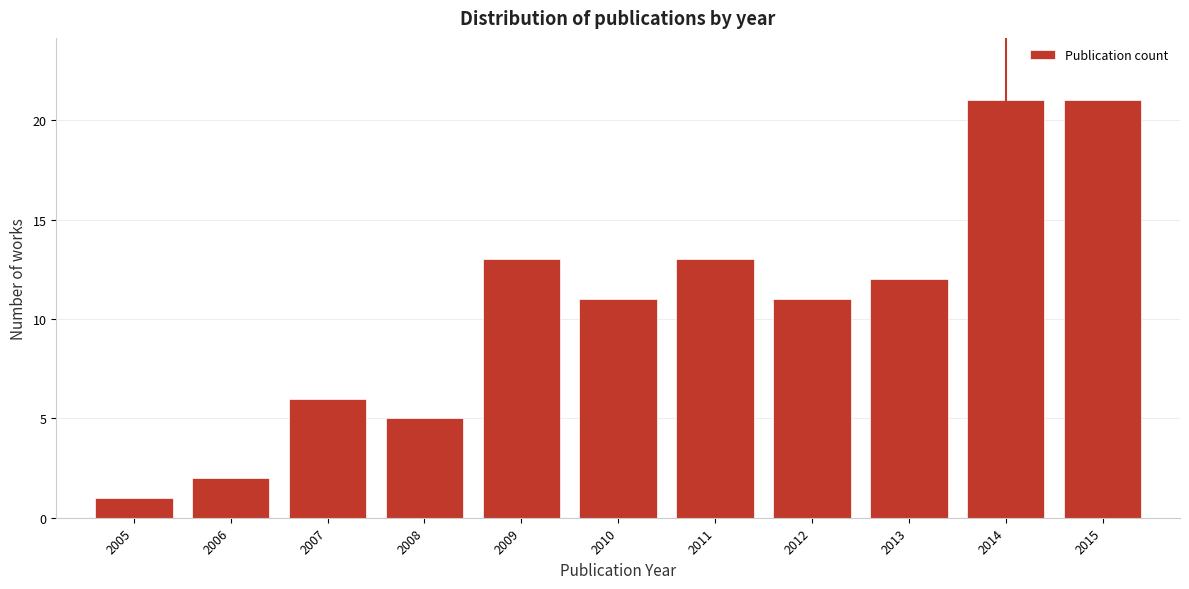

Reading left to right, extract all data points from this chart.

1	2	6	5	13	11	13	11	12	21	21